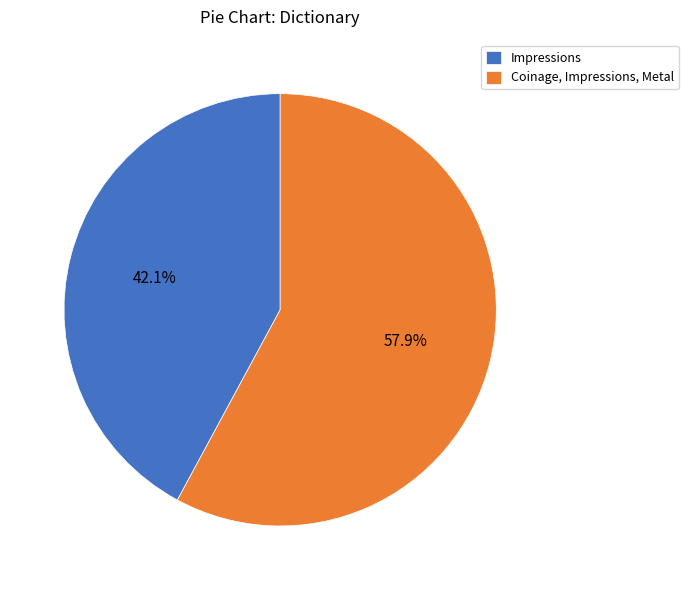

How many segments does this pie chart have?

2